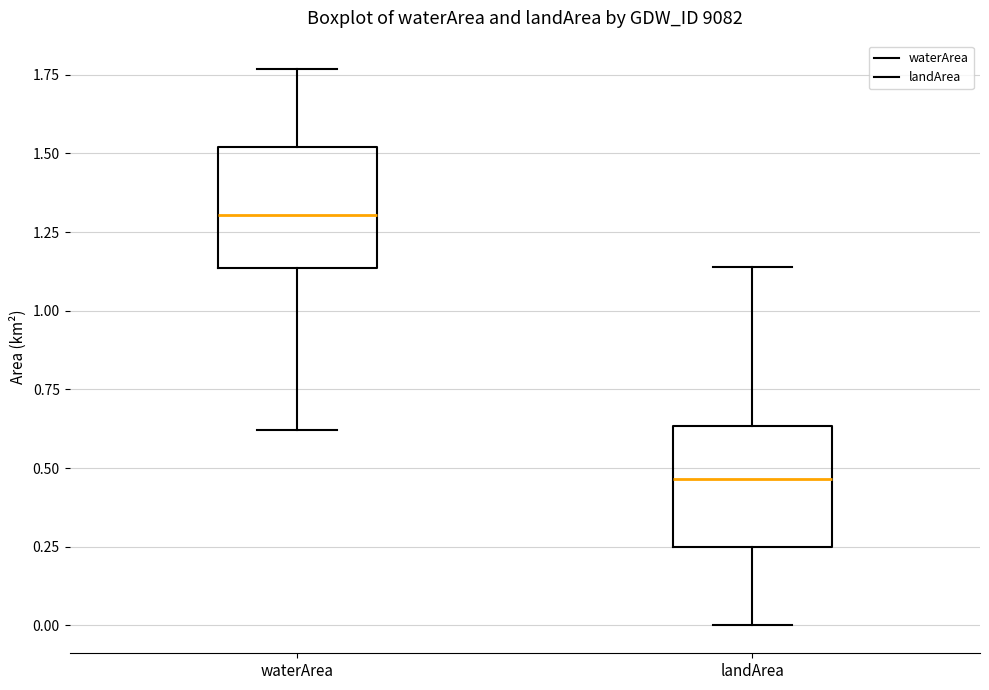

Reading left to right, read every box against the y-axis: the position of its median line, the range the box covers, and the ends of its whiskers. The values are not printed on the chart, so give them approximately, as read against the axis.

waterArea: median 1.30, box 1.15 to 1.50, whiskers 0.60 to 1.75
landArea: median 0.45, box 0.25 to 0.65, whiskers 0.00 to 1.15